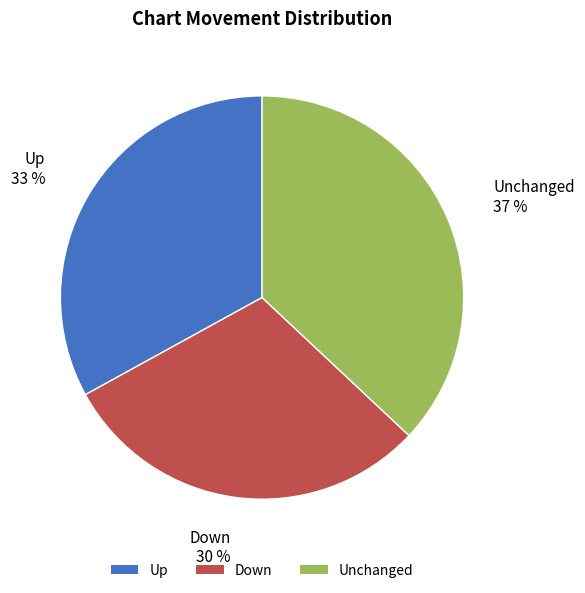

Rank the categories by value from highest to lowest.

Unchanged, Up, Down